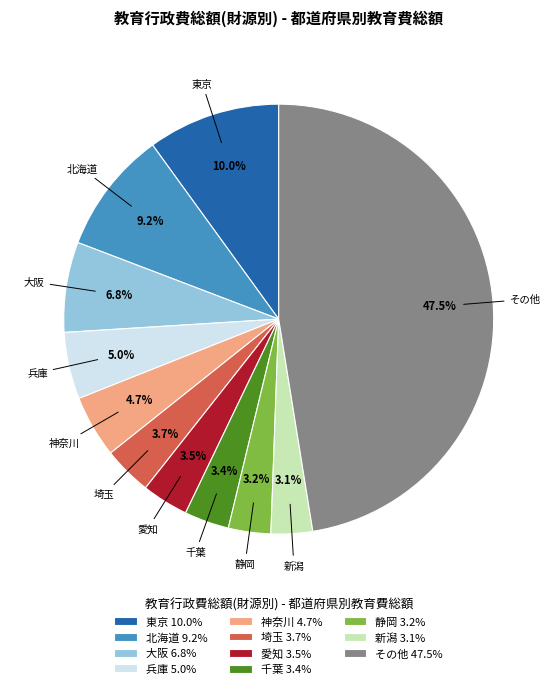

Approximately how many times larger is the value at 千葉 compared to 愛知?

1.0